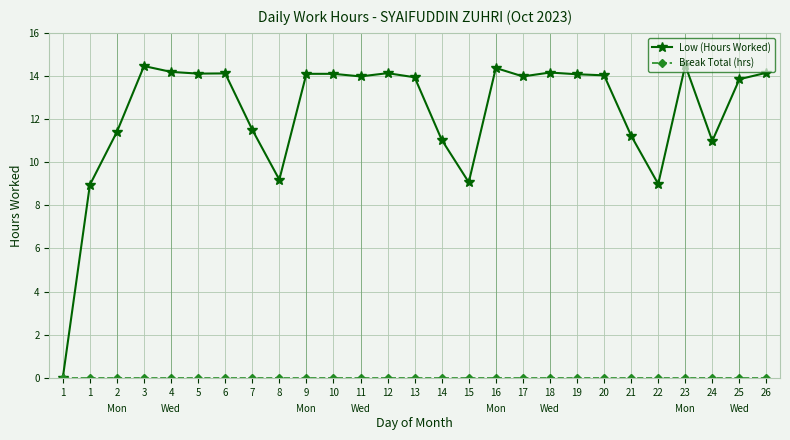

True or false: Break Total (hrs) has a value of 0.0 at 17.

True